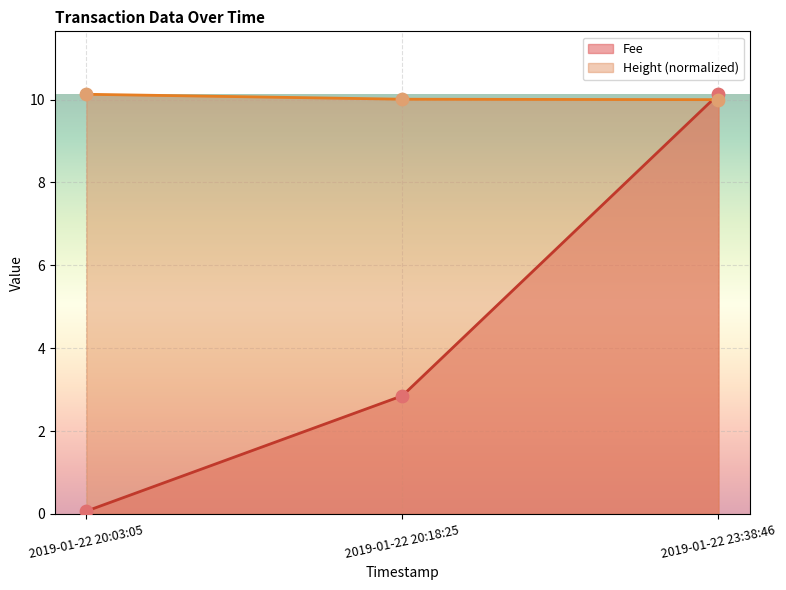

Which series contains the lowest Y value?

Fee